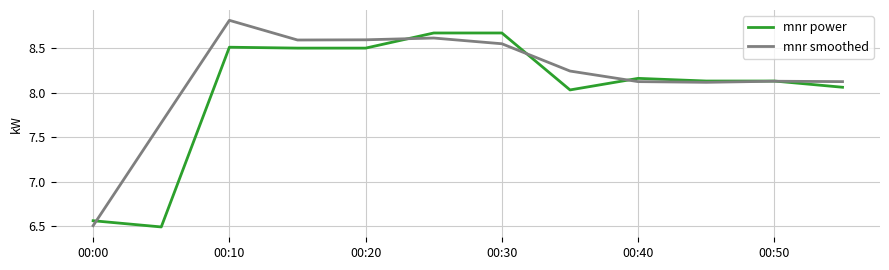

Which series has the largest total across all categories?

mnr smoothed